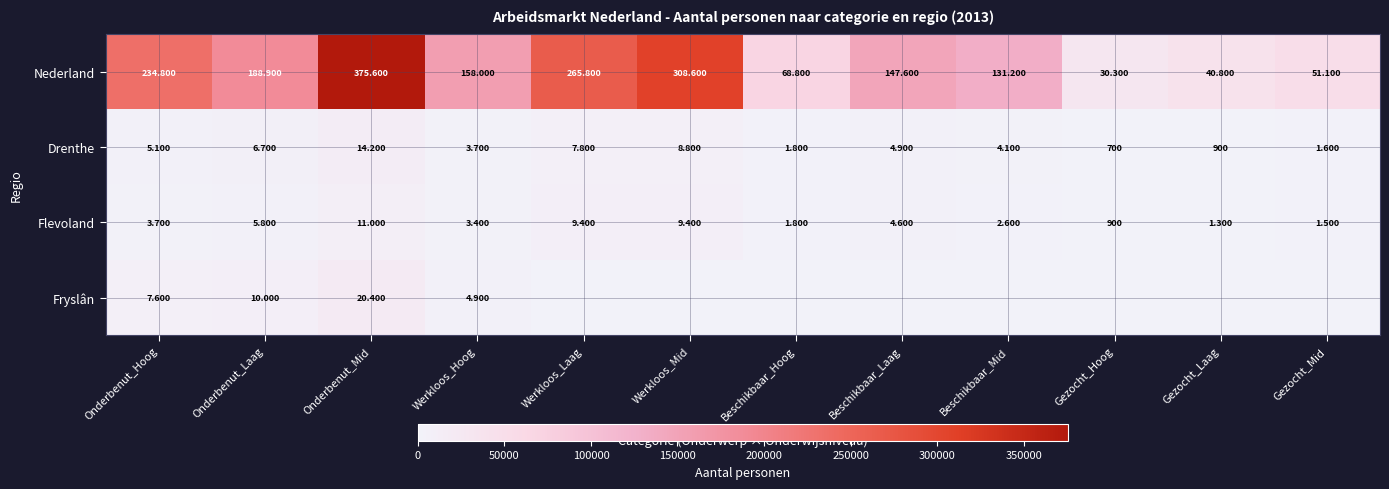

Which category has the lowest value in the Drenthe series?

Gezocht_Hoog